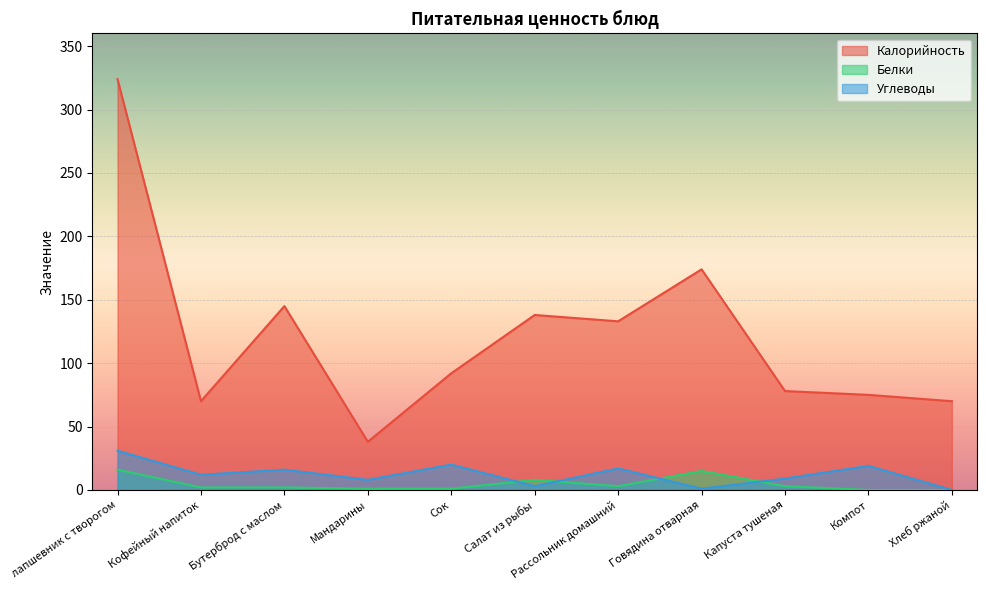

What are all the series names shown in the legend?

Калорийность, Белки, Углеводы